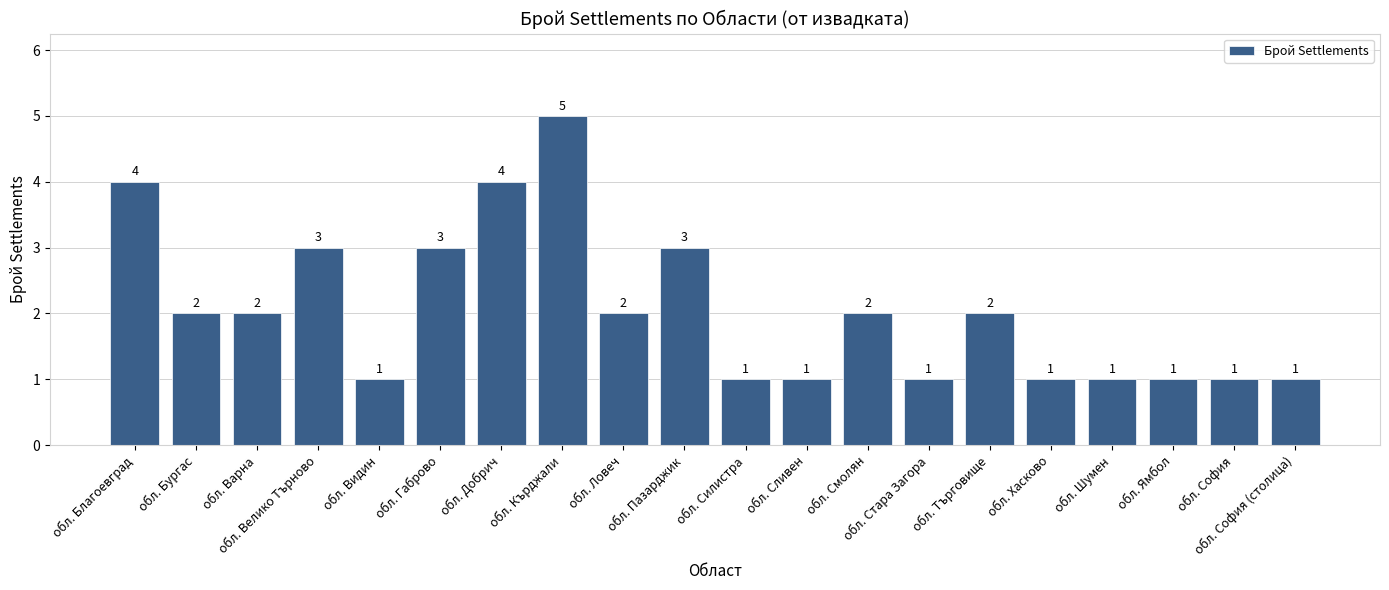

How many data points are less than 2?

9